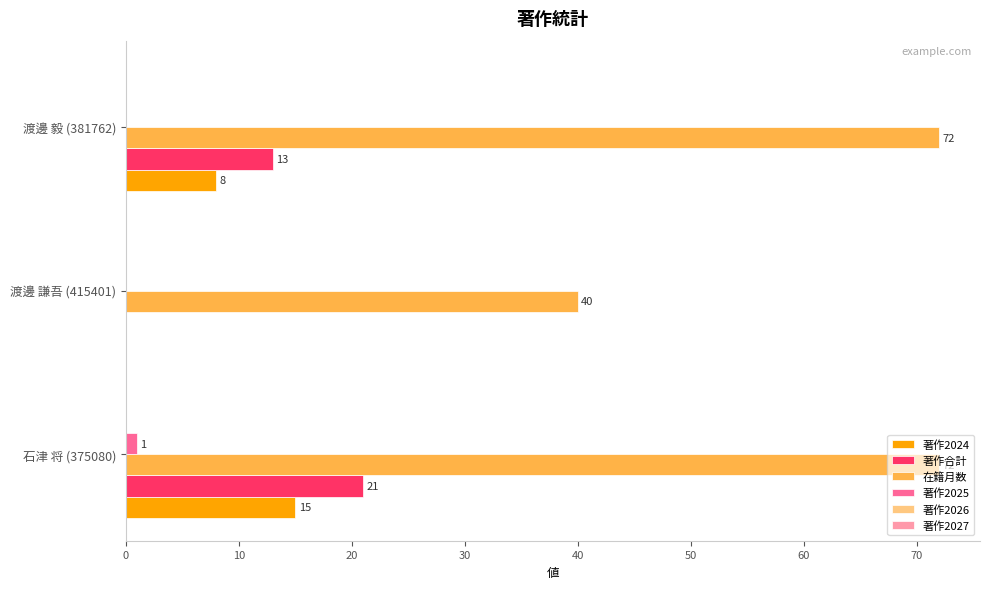

True or false: 在籍月数 has a value of 72 at 渡邊 毅 (381762).

True